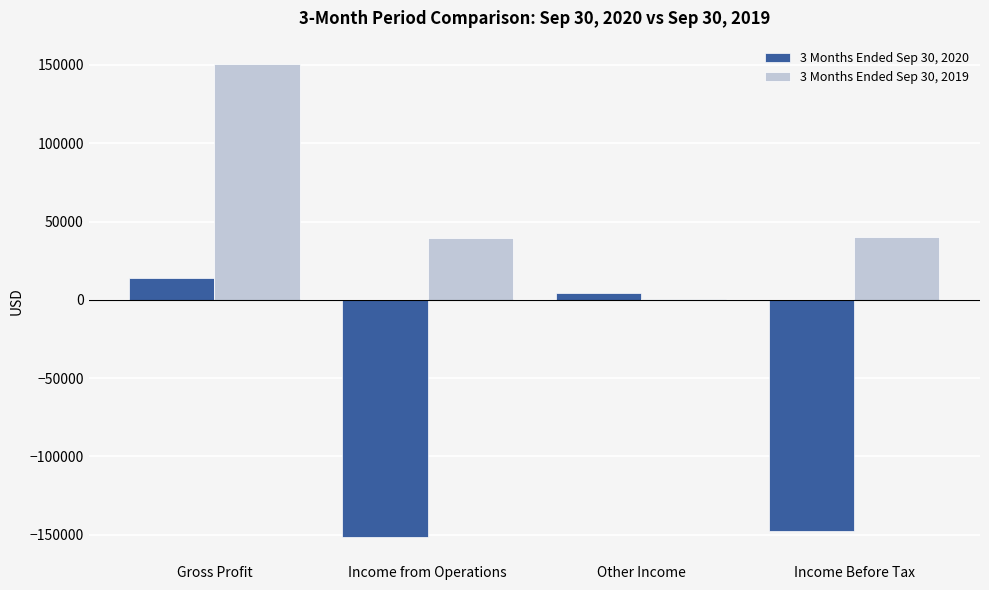

What is the approximate value of 3 Months Ended Sep 30, 2019 at Gross Profit, to the nearest 10?

150420